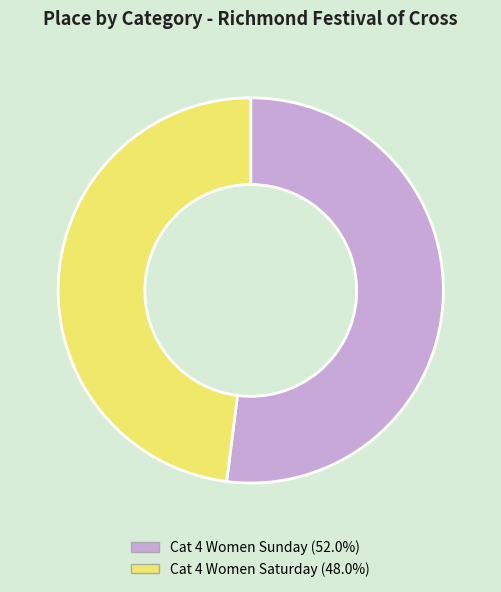

Is the sum of Cat 4 Women Sunday and Cat 4 Women Saturday greater than half?

Yes